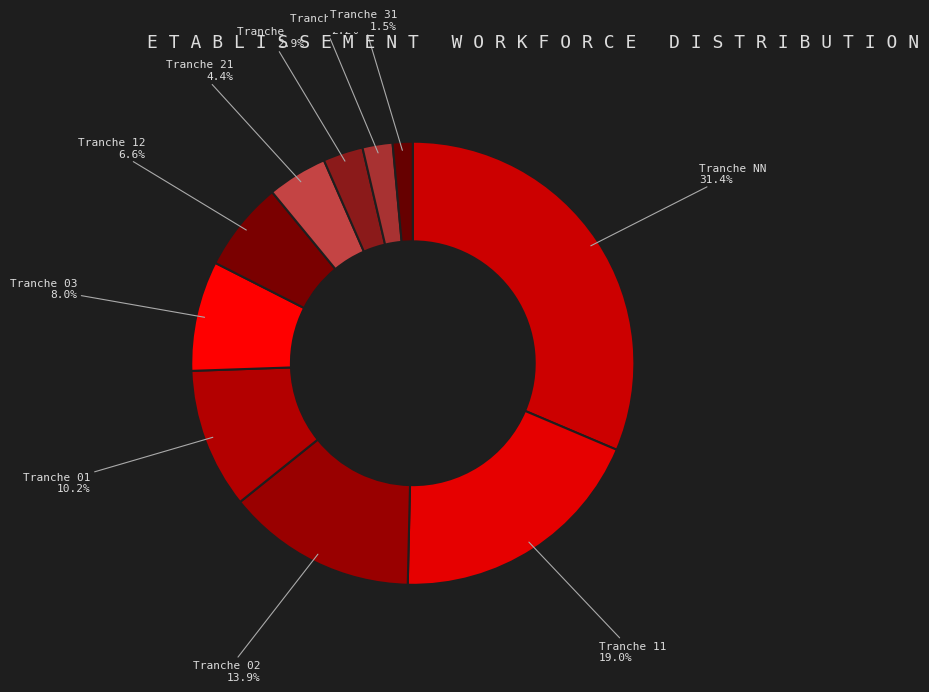

What is the largest slice in the pie chart?

NN